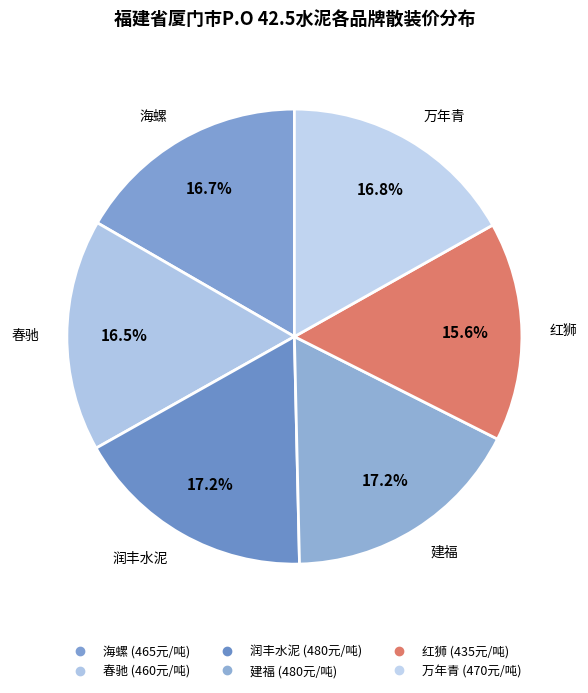

Is it true that 春驰 is 16% of the pie?

True